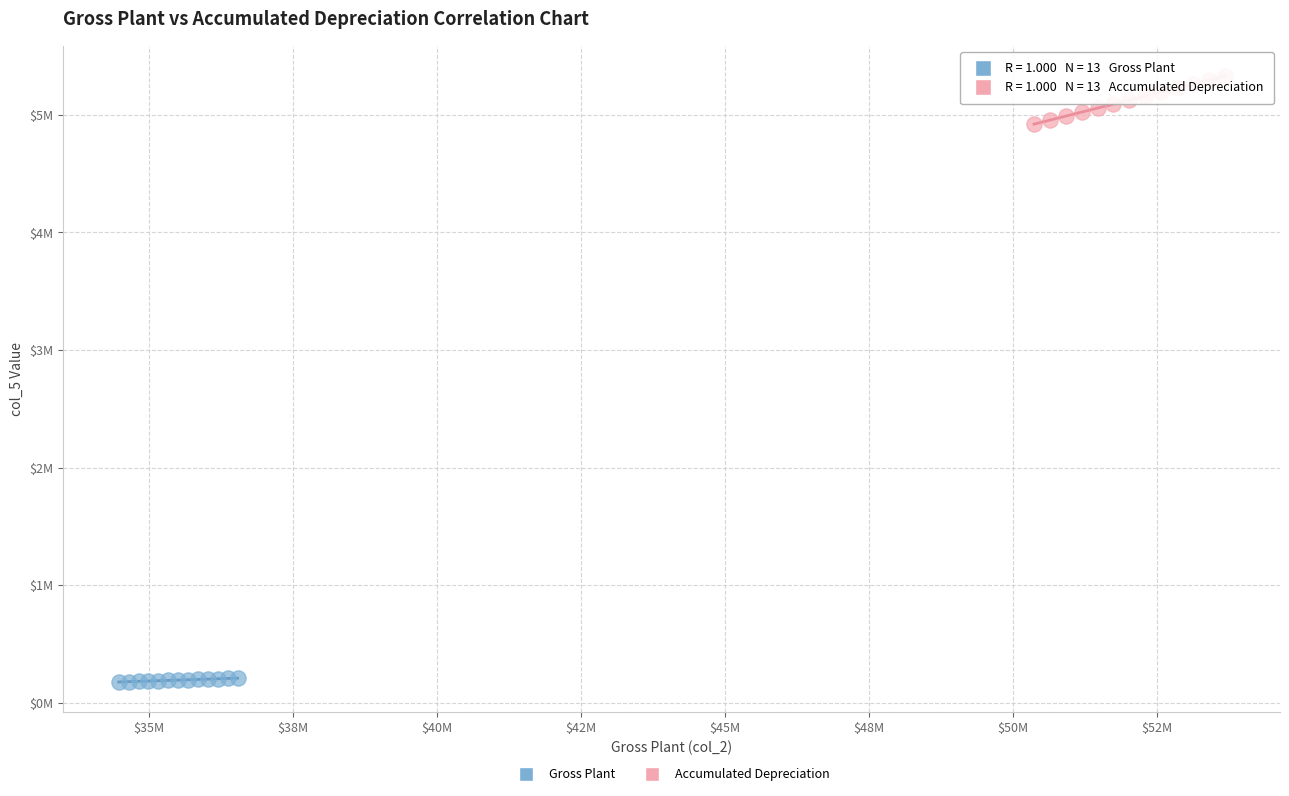

Which series reaches the maximum Y coordinate?

Accumulated Depreciation